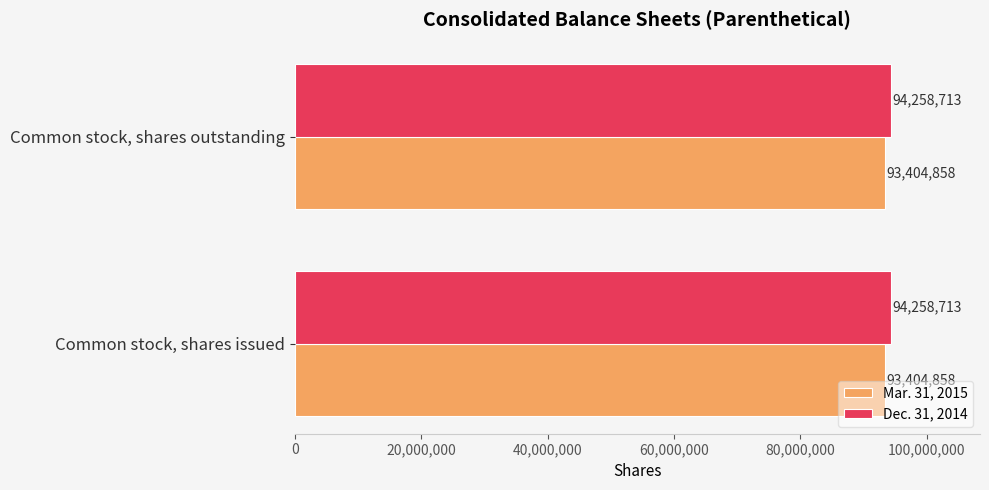

What is the sum of all Mar. 31, 2015 values?

186809716